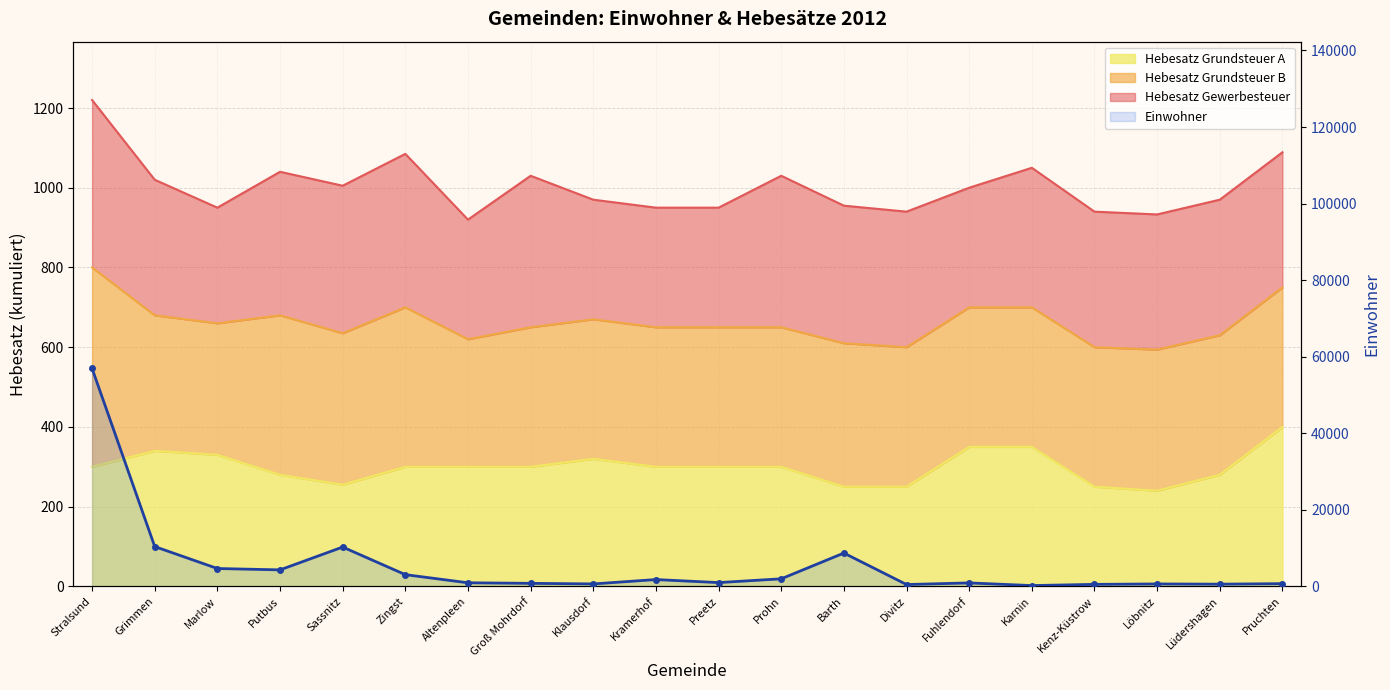

The value at Stralsund is 79648. True or false?

False